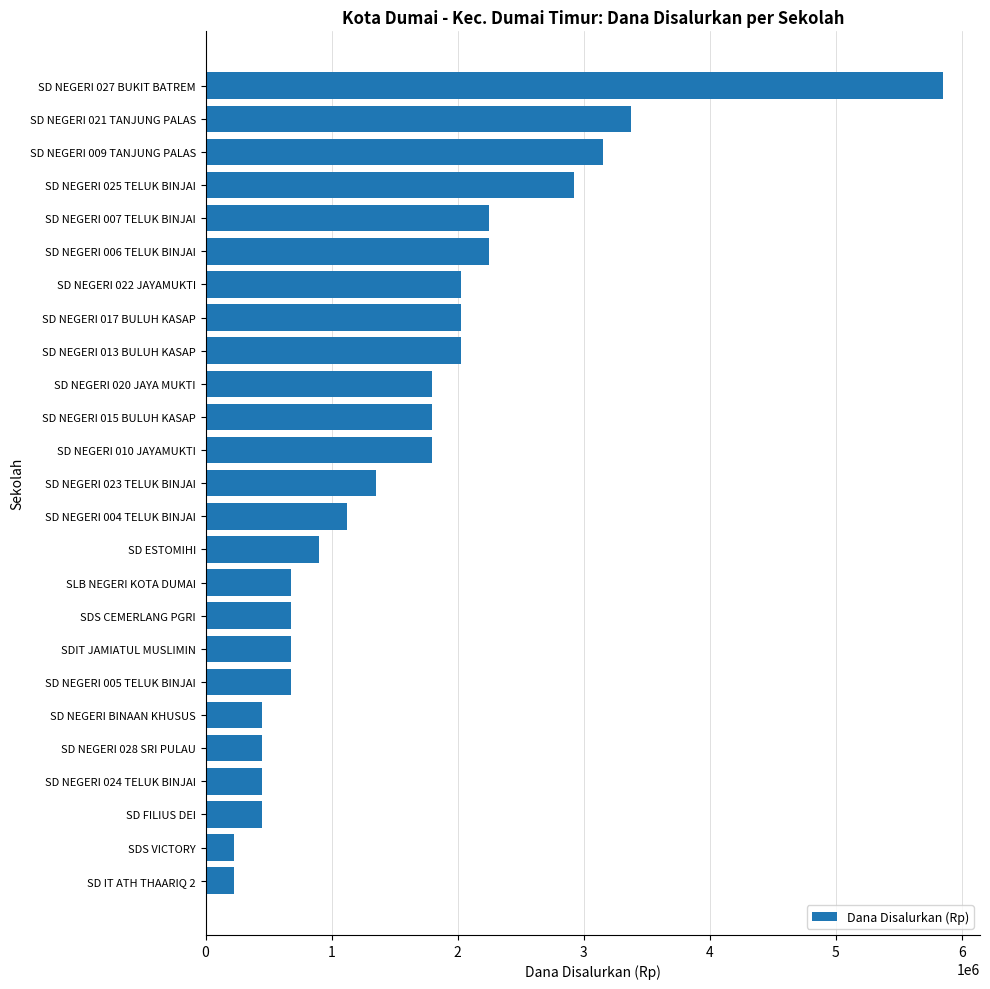

Which has a higher value, SDS VICTORY or SD NEGERI BINAAN KHUSUS?

SD NEGERI BINAAN KHUSUS